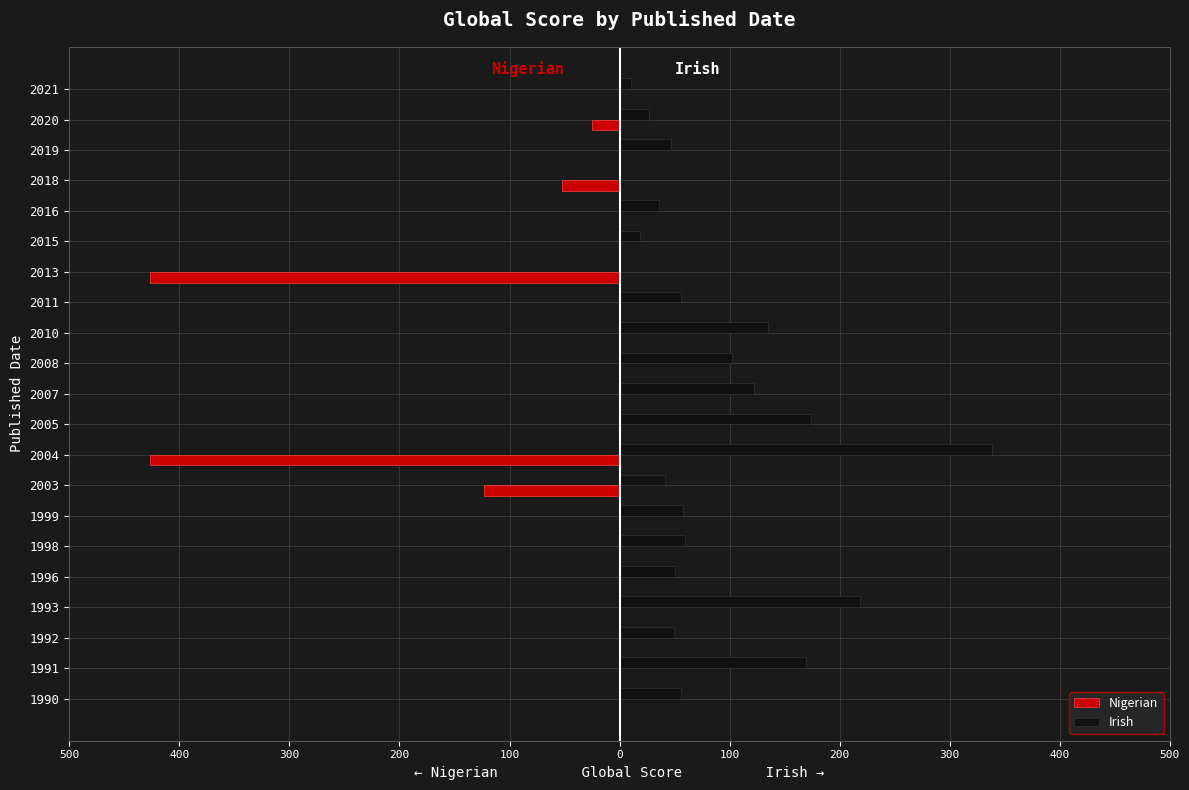

What are all the series names shown in the legend?

Nigerian, Irish